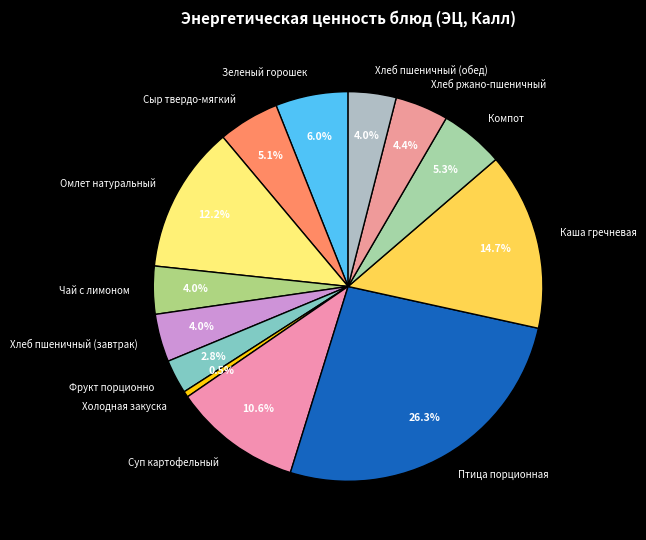

To the nearest percent, what is the average slice percentage?

8%